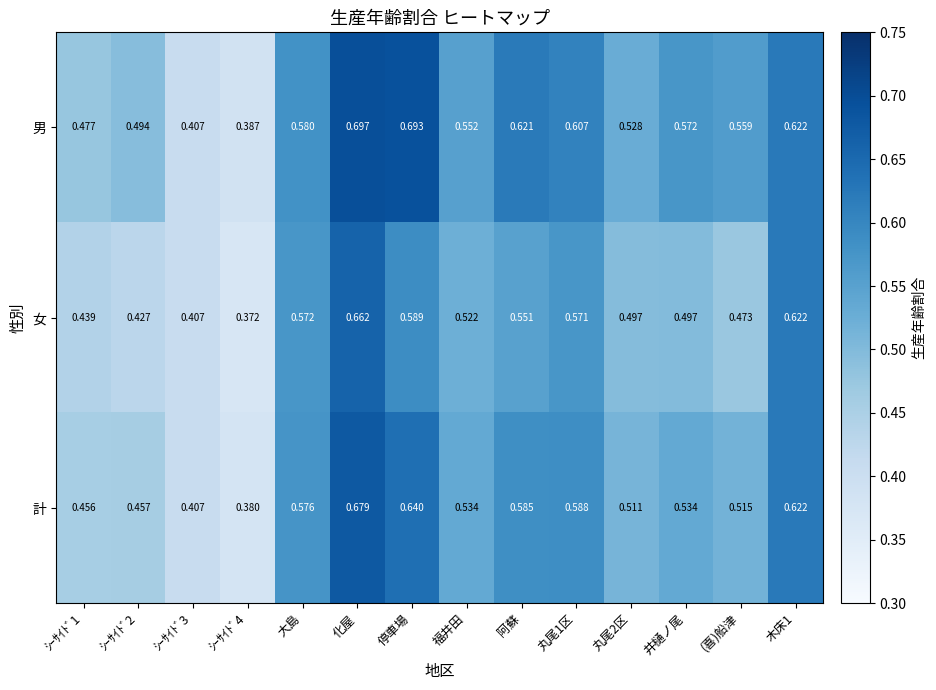

Which series has the widest spread of values?

男